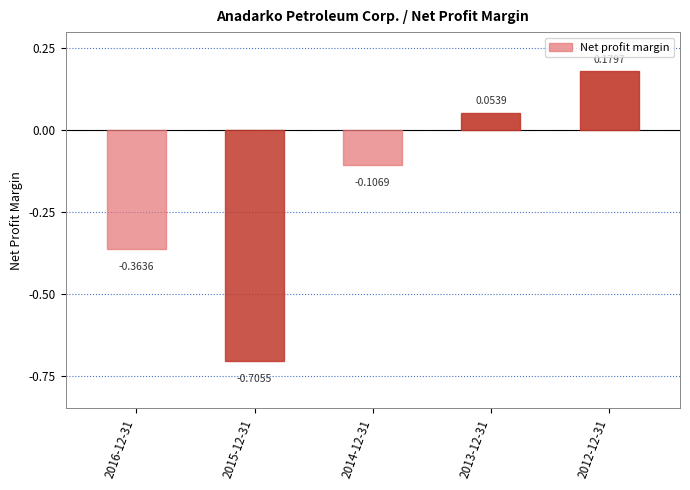

Between 2014-12-31 and 2013-12-31, which is larger?

2013-12-31